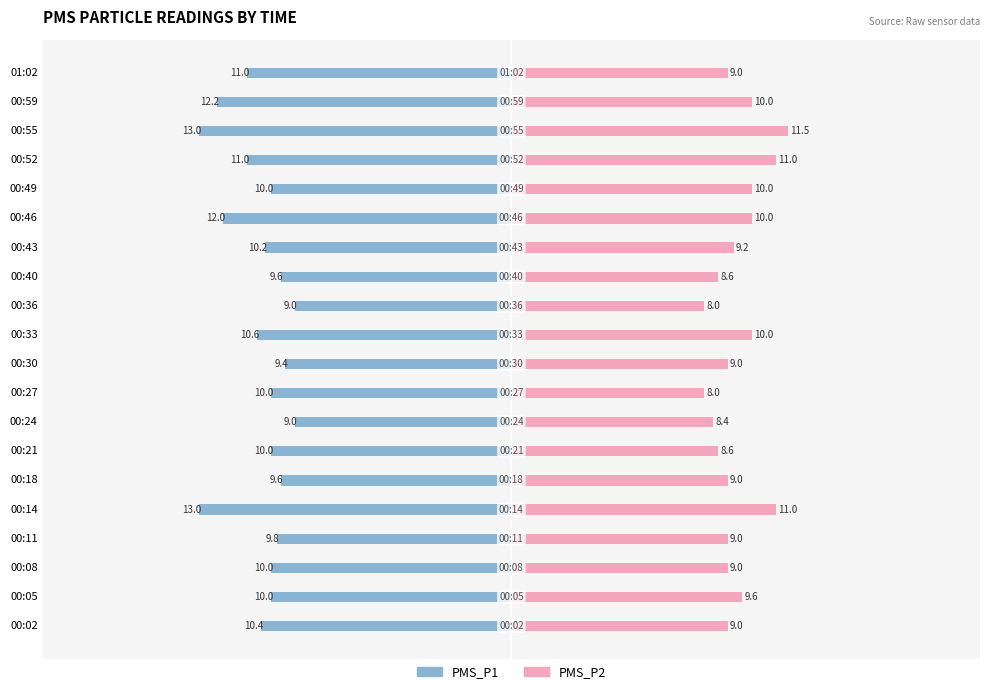

How many PMS_P1 values are between -11 and -9?

16